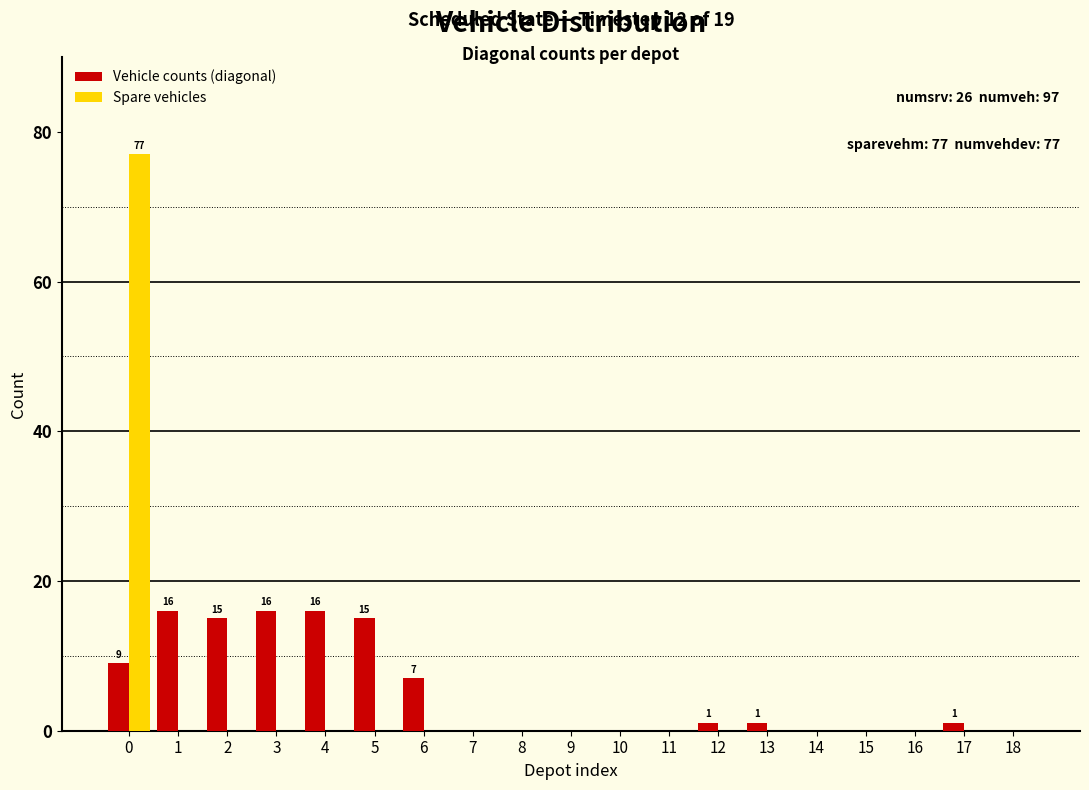

The value of Vehicle counts (diagonal) at 9 is 9. True or false?

False